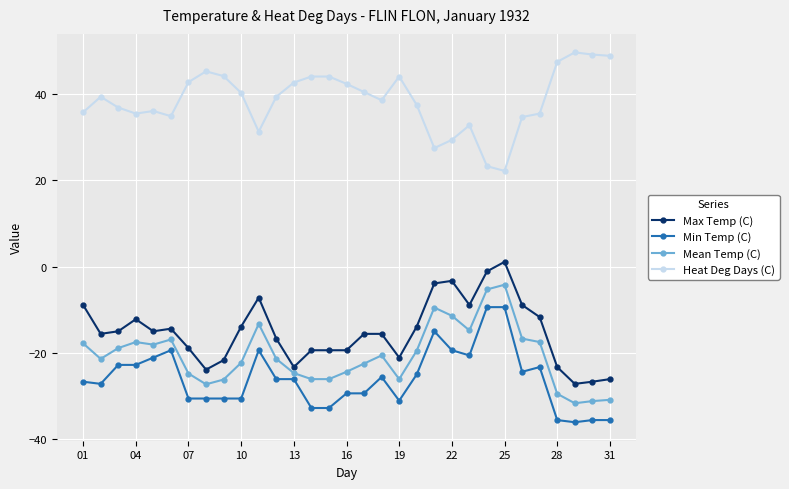

True or false: Min Temp (C) has more than 1 interior local peaks.

True